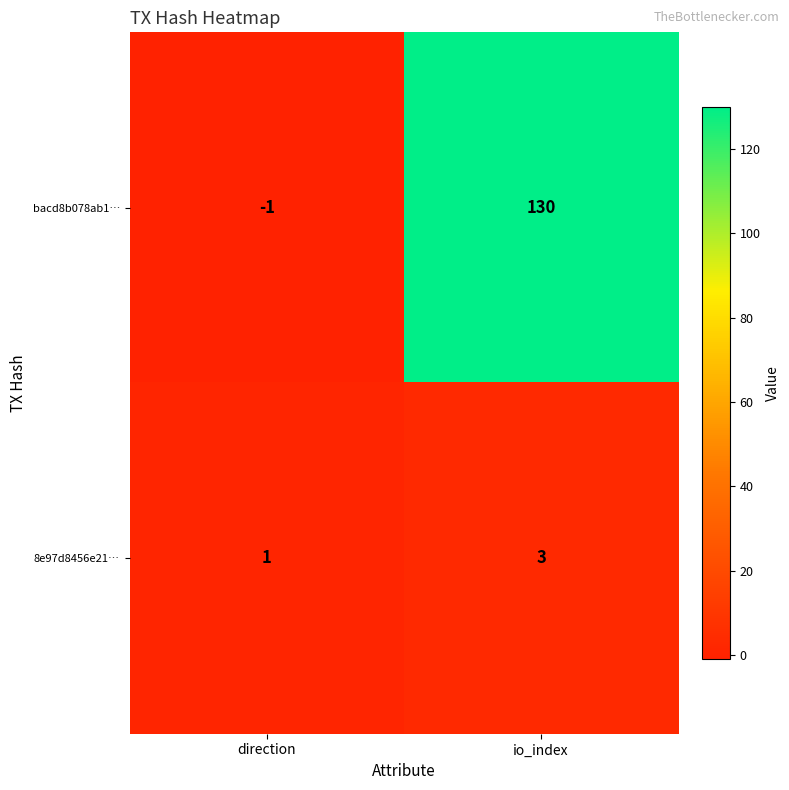

Which series has the widest spread of values?

bacd8b078ab1…